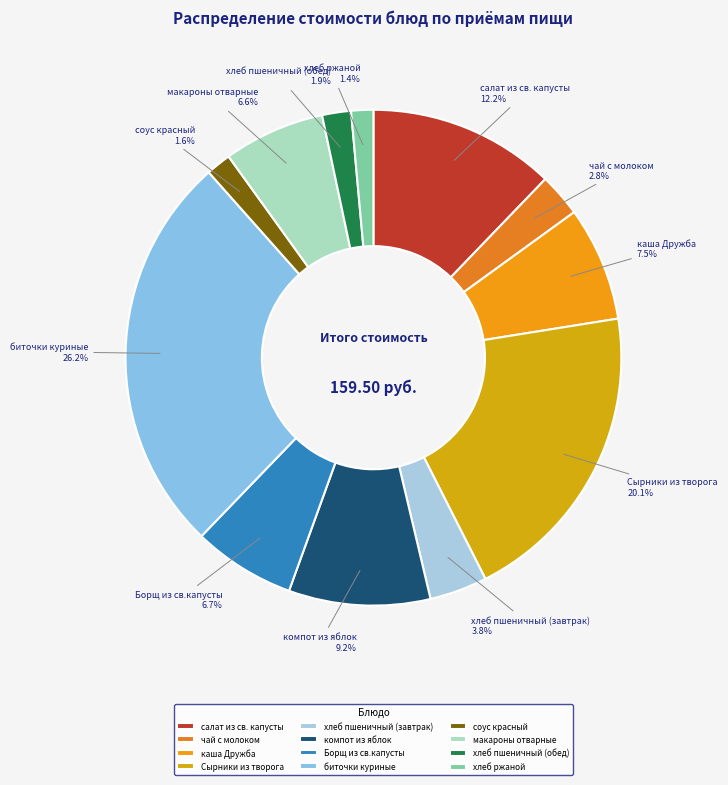

What is the largest slice in the pie chart?

биточки куриные